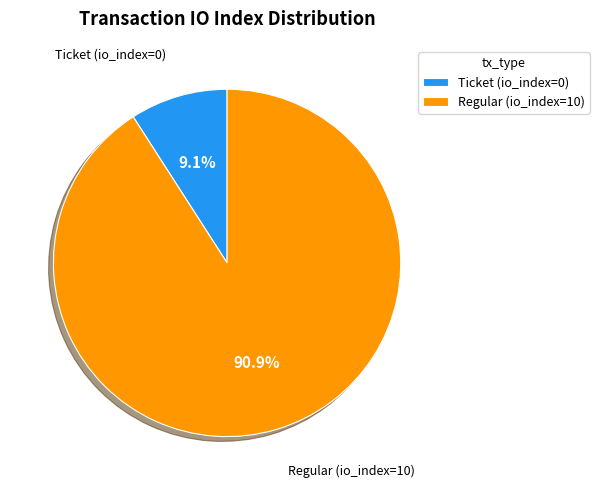

Combined, what portion of the pie is Regular (io_index=10) and Ticket (io_index=0)?

100.0%